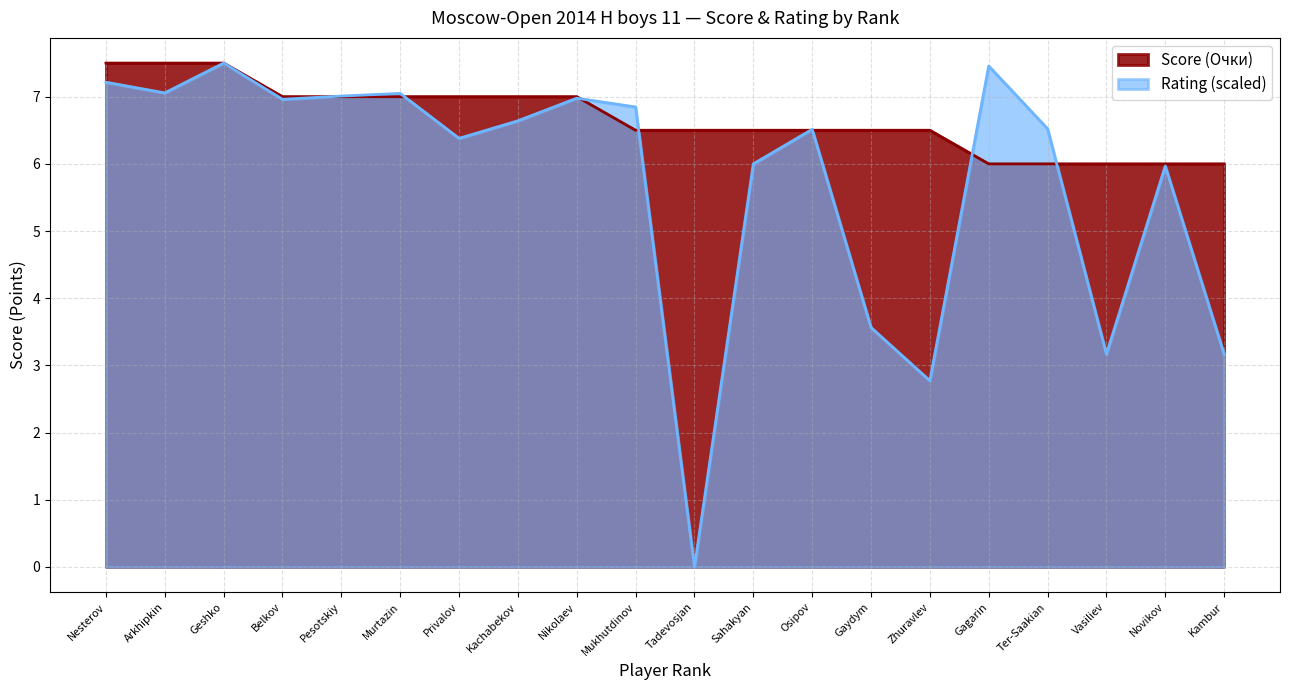

Which has a higher value, Vasiliev or Tadevosjan?

Tadevosjan